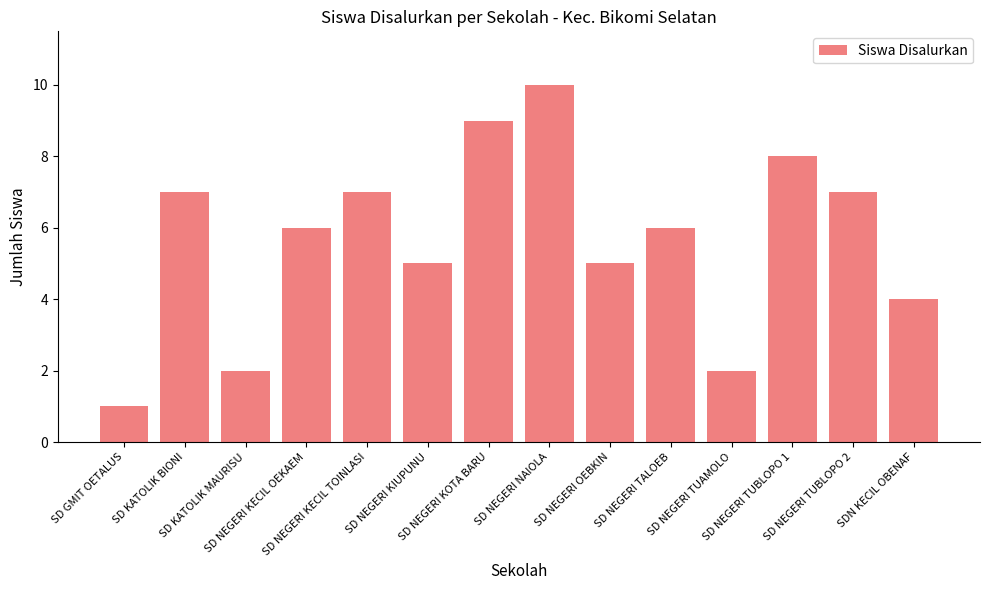

What is the label of the 2nd bar from the left?

SD KATOLIK BIONI